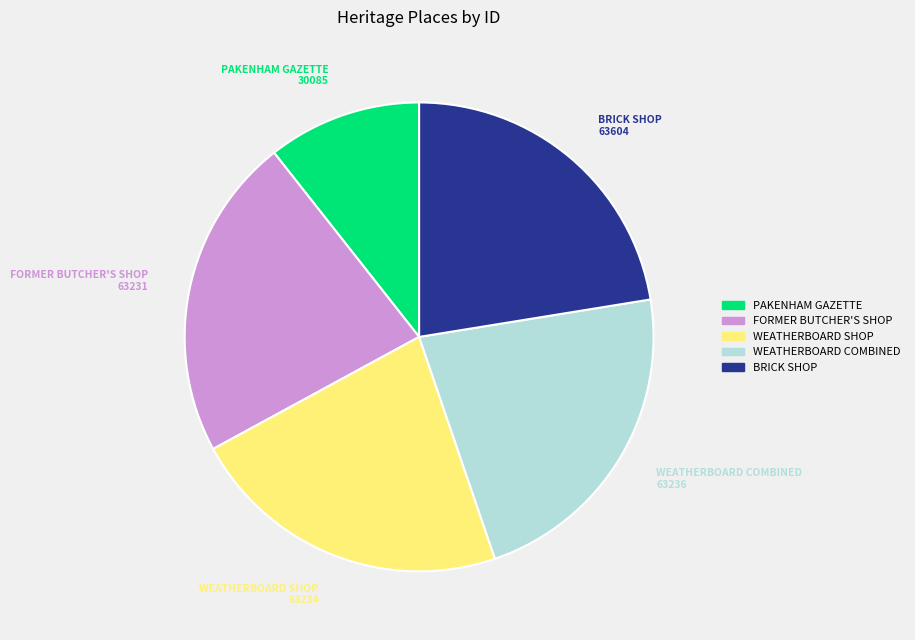

Is it true that FORMER BUTCHER'S SHOP is 22% of the pie?

True